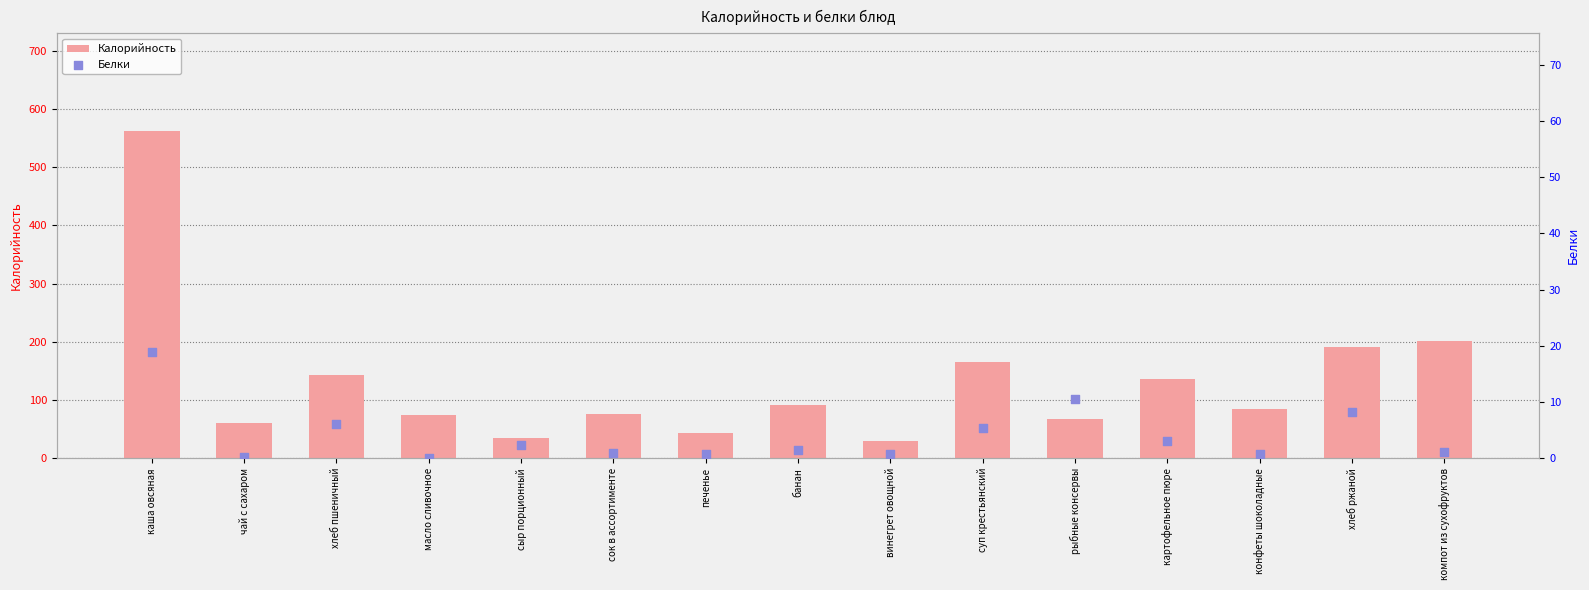

What are all the series names shown in the legend?

Калорийность, Белки